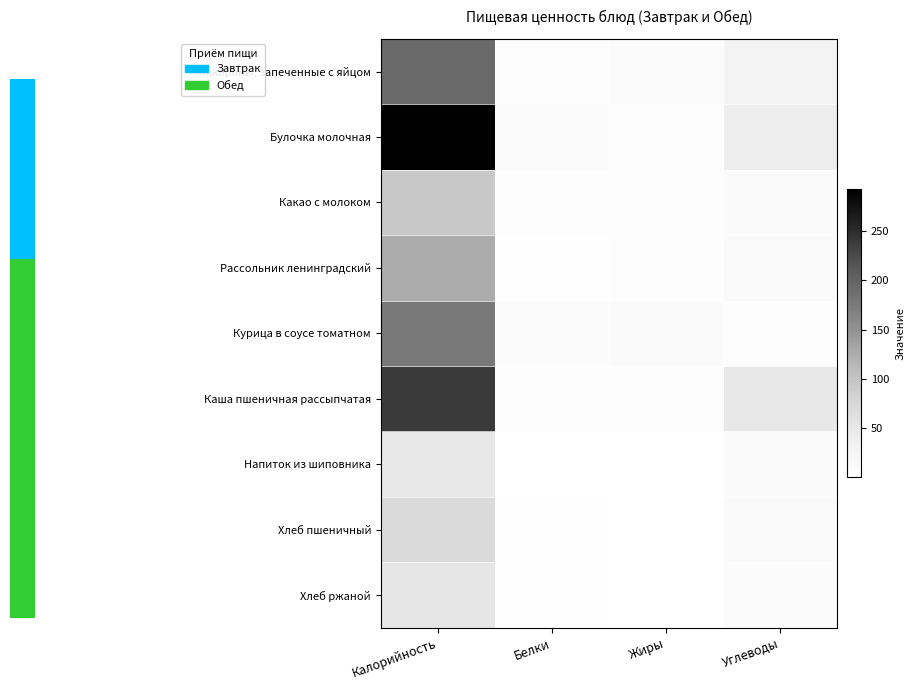

What is the maximum value shown in the chart?

292.2